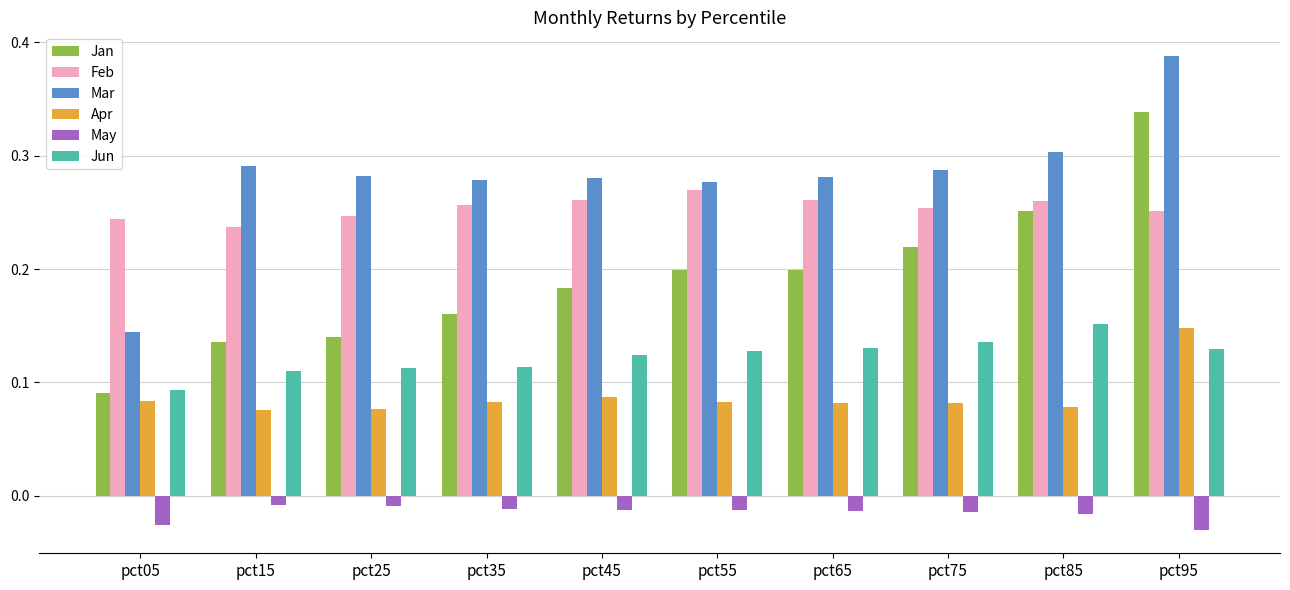

Count the Apr values in the range 0 to 1.

10